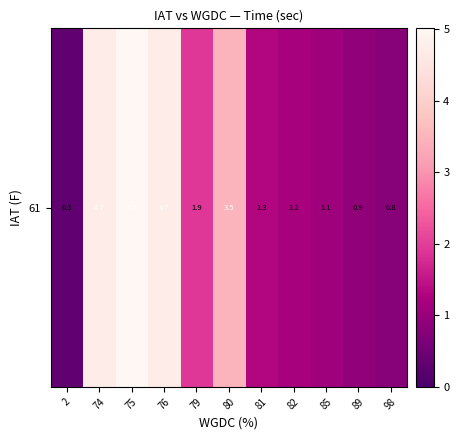

Approximately how many times larger is the value at 82 compared to 85?

1.1